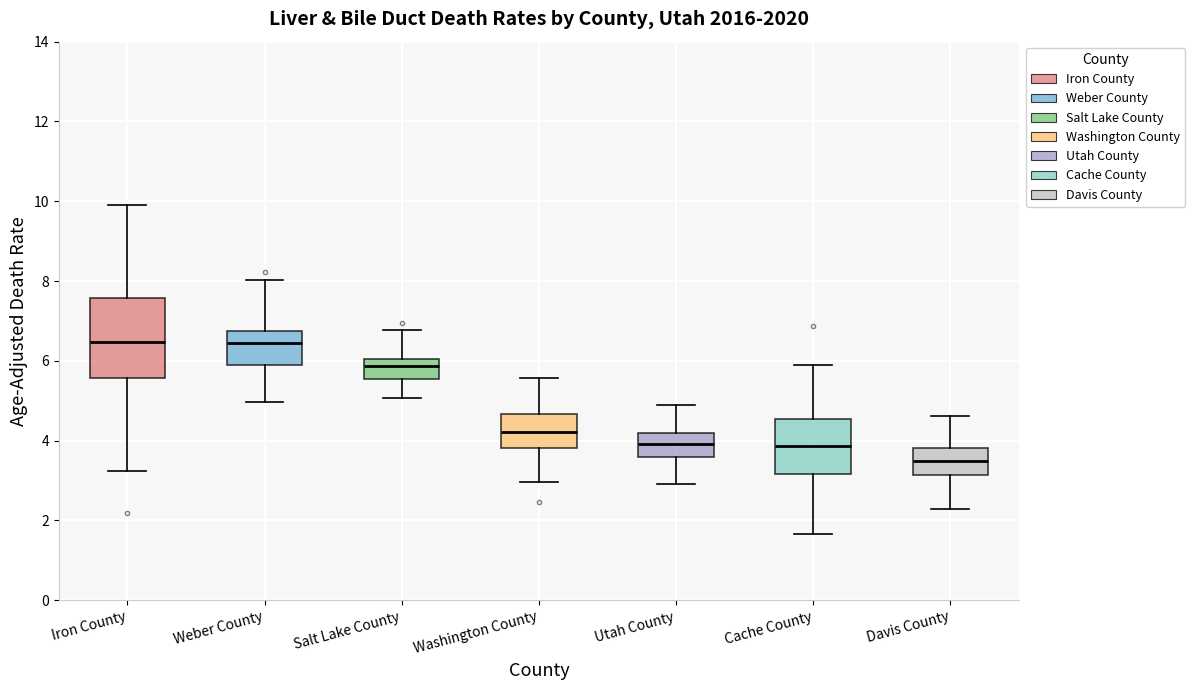

Where does the upper whisker of the box for Utah County end on the y-axis? The values are not printed on the chart, so give them approximately, as read against the axis.

5.0